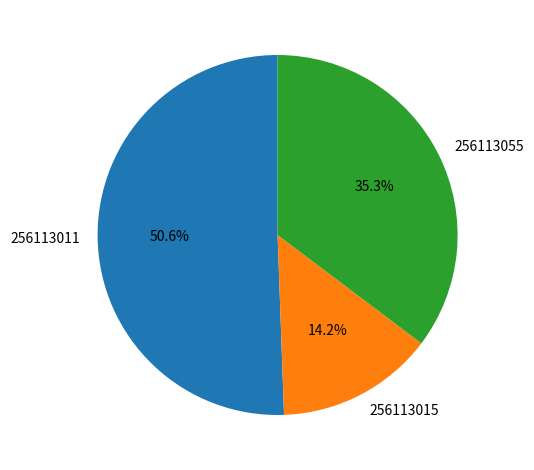

To the nearest percent, what is the difference between the largest and smallest slice percentages?

36%